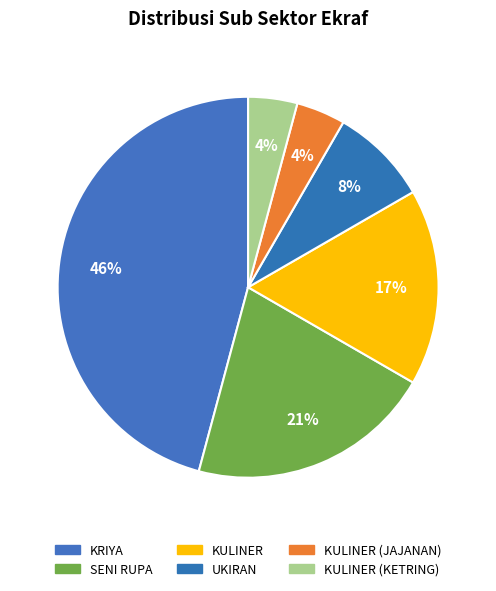

Is there any slice that represents more than half of the pie?

No